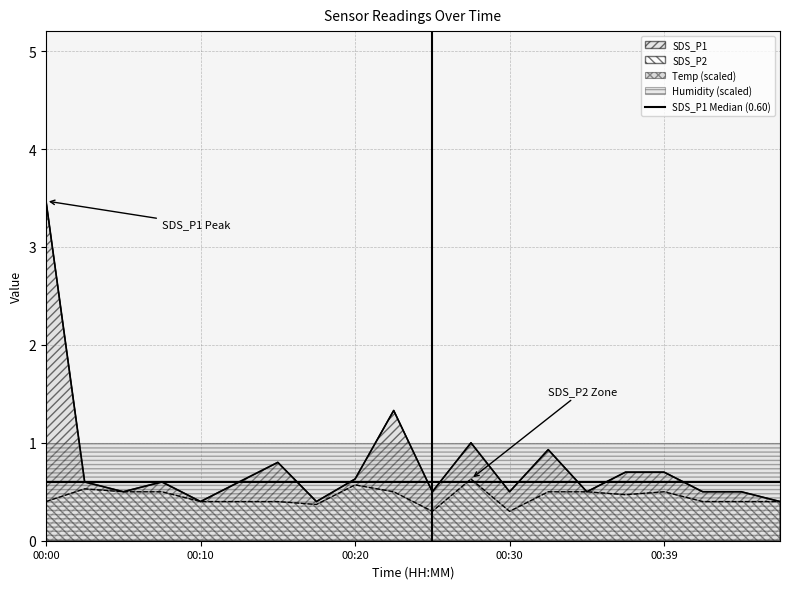

Rank the series by their average value, from lowest to highest.

SDS_P2, SDS_P1